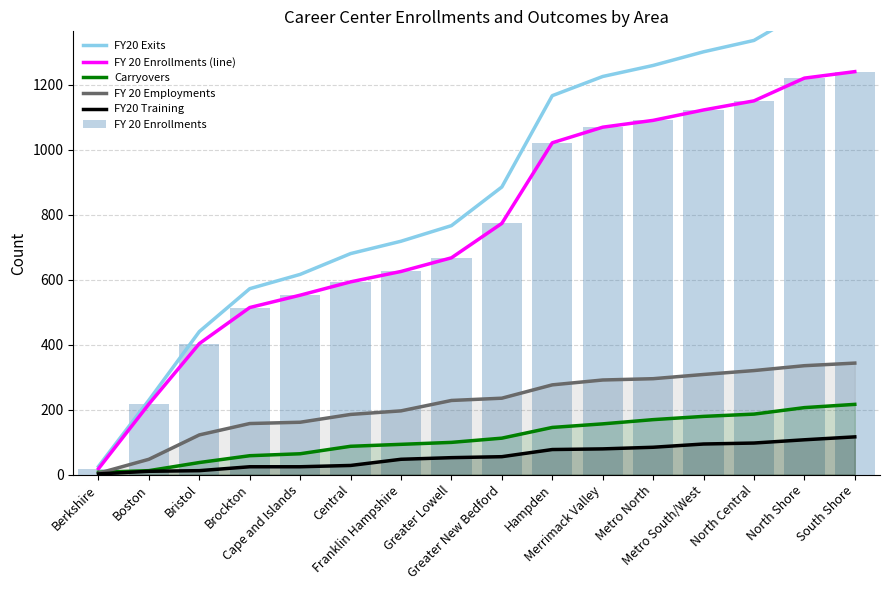

What is the value of the FY 20 Employments bar at the 12th from the left?

295